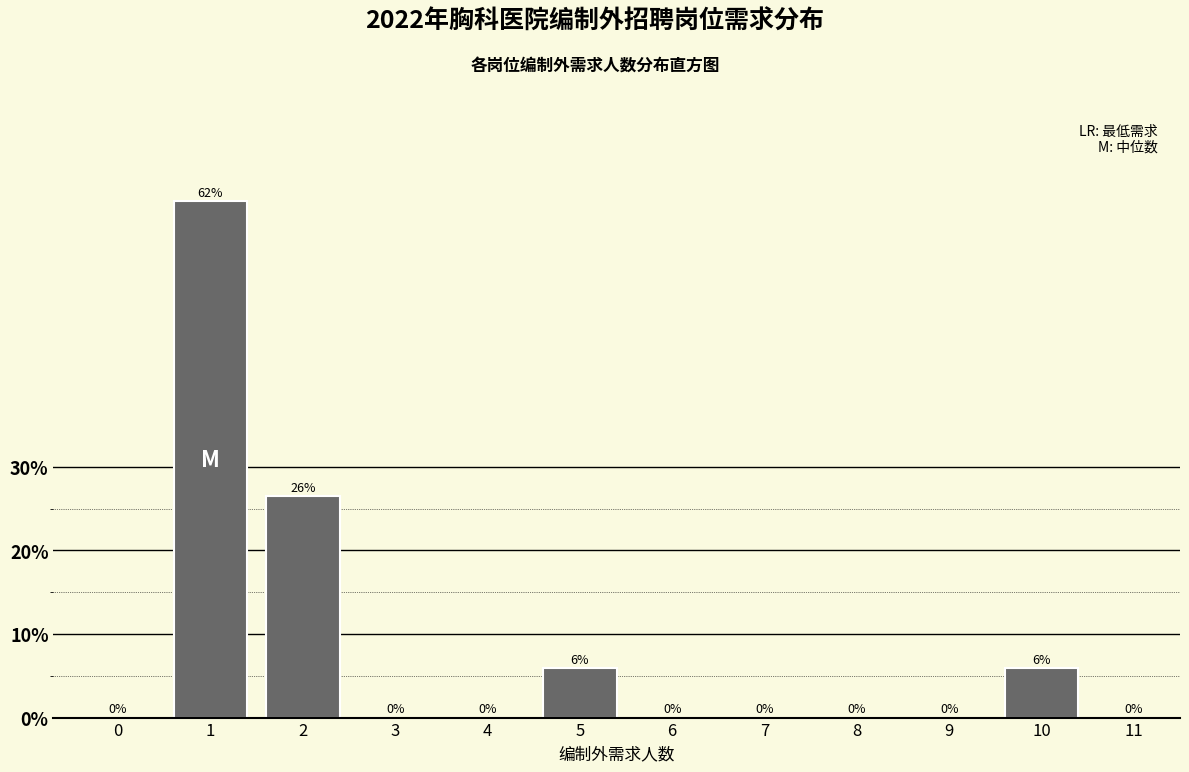

Are the bars horizontal?

No